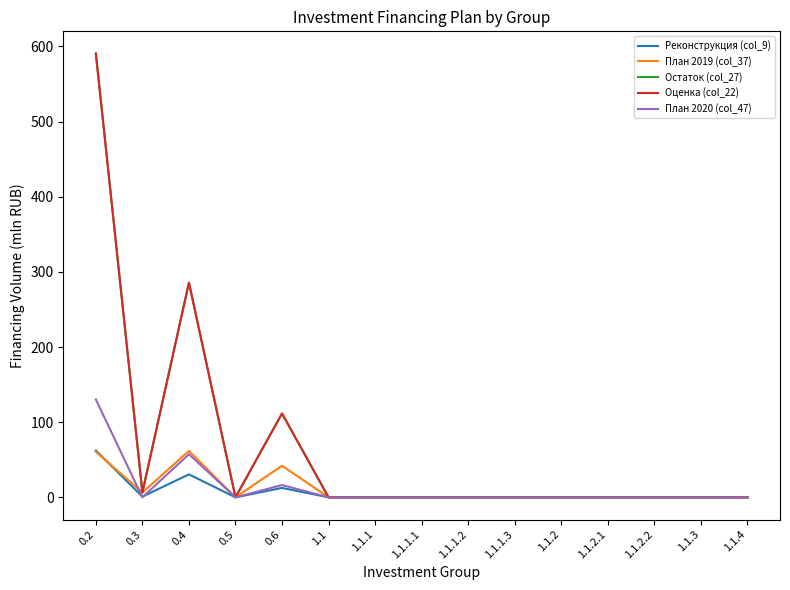

How many interior local peaks does the Реконструкция (col_9) series have?

2